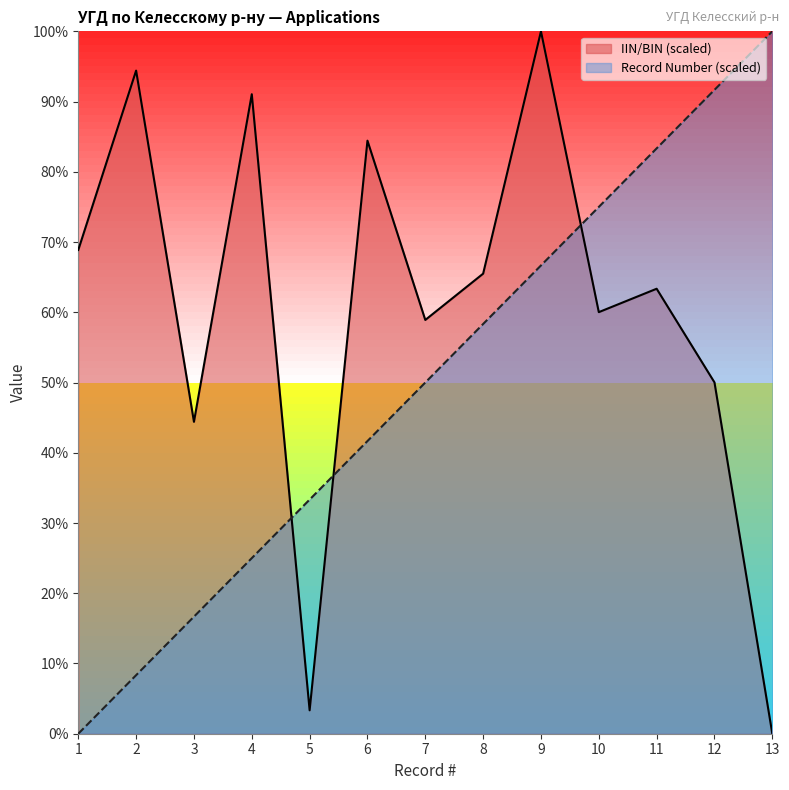

The value of IIN/BIN at 8 is 42.8. True or false?

False